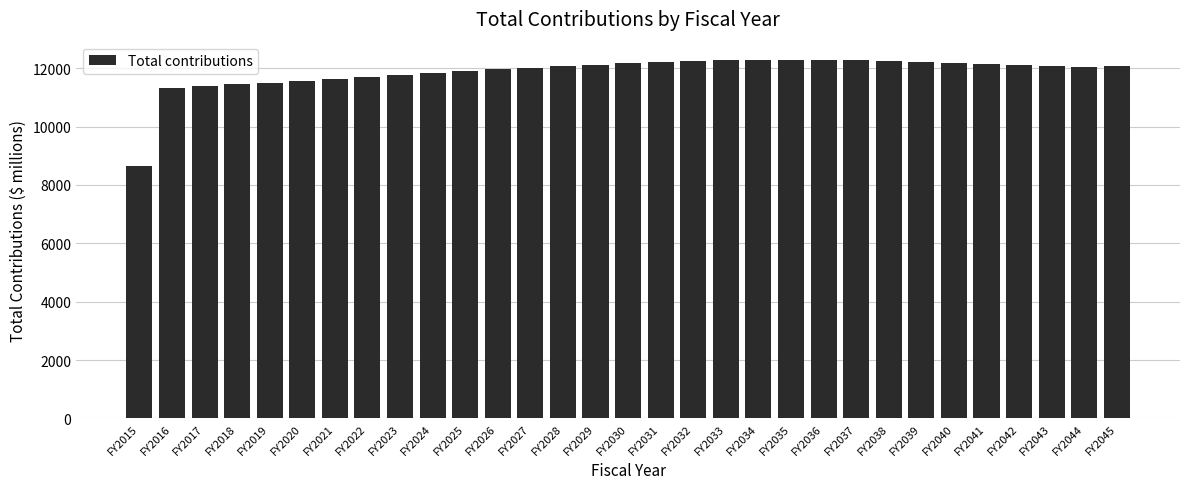

What is the value of the 12th bar from the left?

11967.8